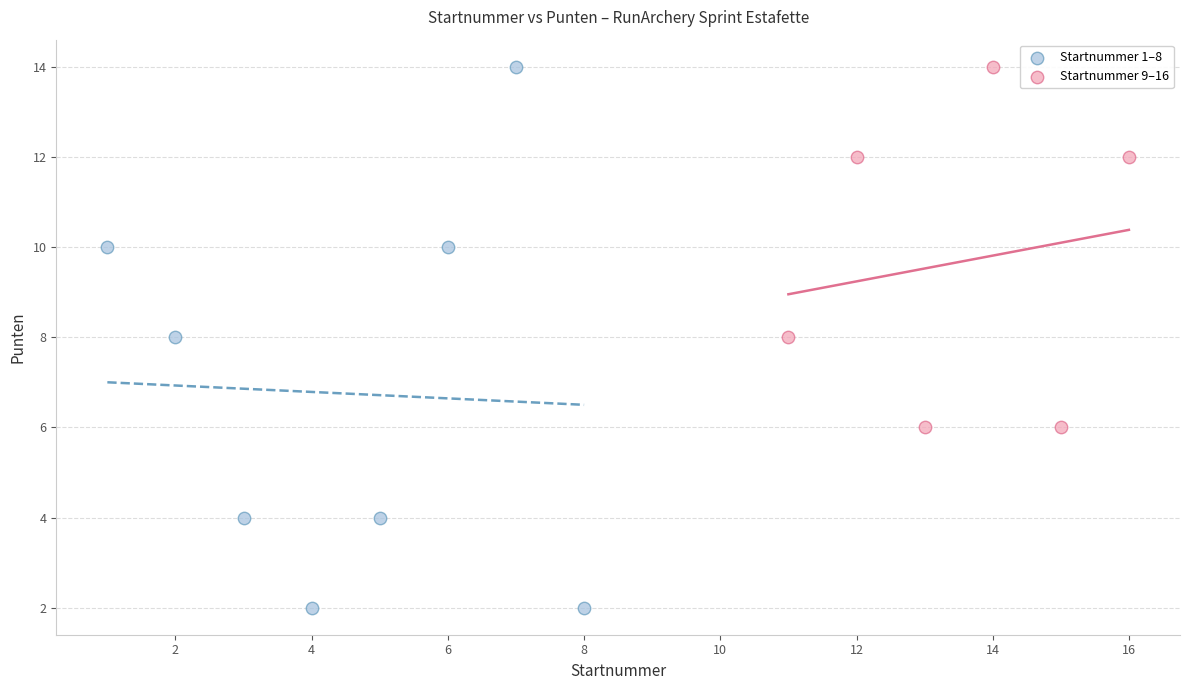

What are all the series names shown in the legend?

Startnummer 1–8, Startnummer 9–16